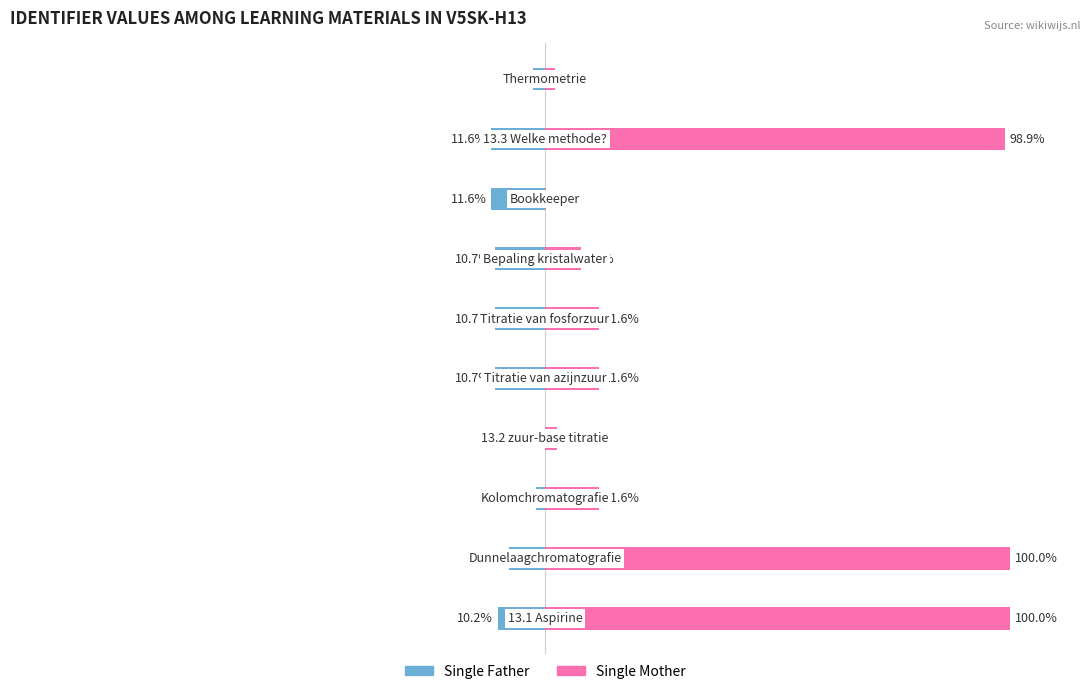

What is the sum of the Single Mother values at 8 and 5?

110.5